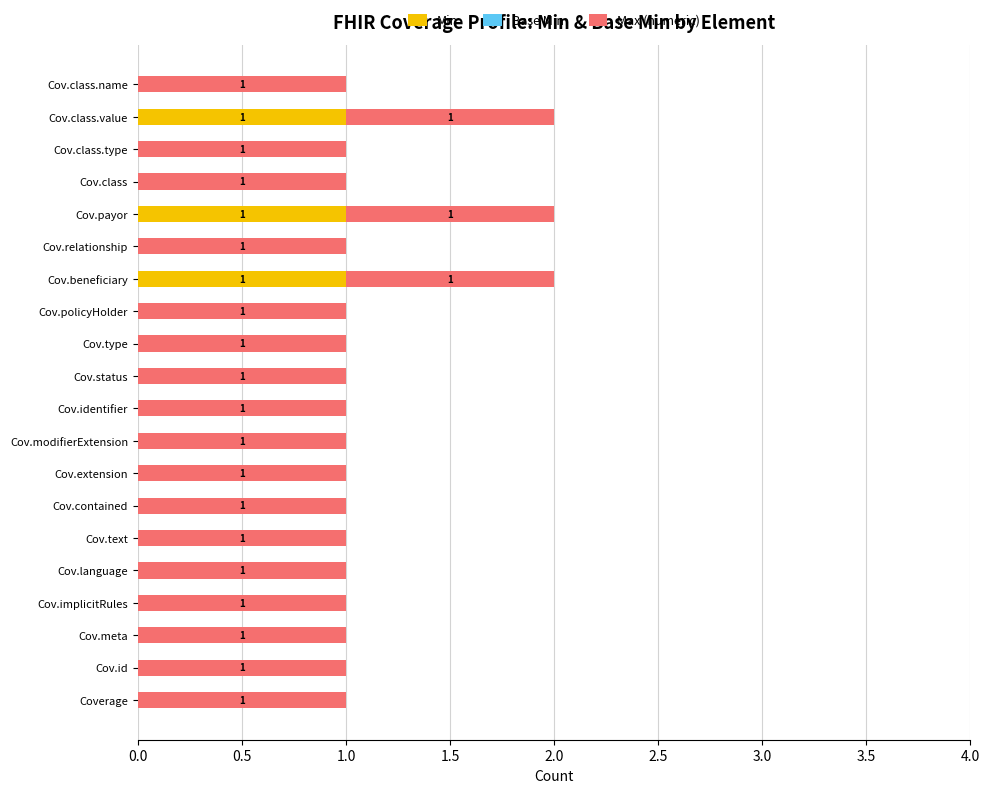

Is it true that Min equals -1 at Cov.text?

False